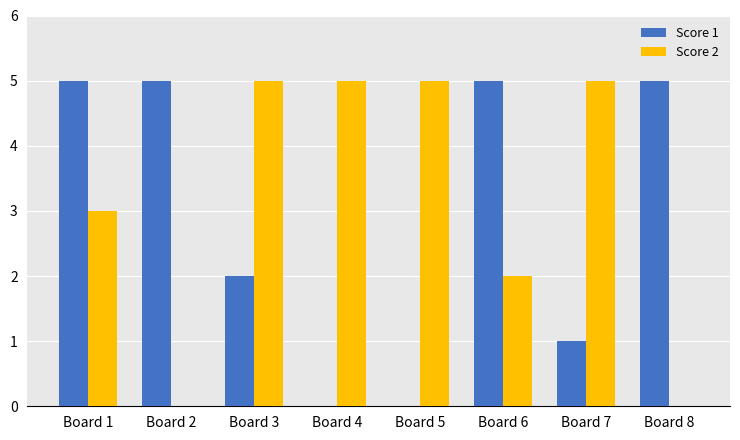

What is the maximum value shown in the chart?

5